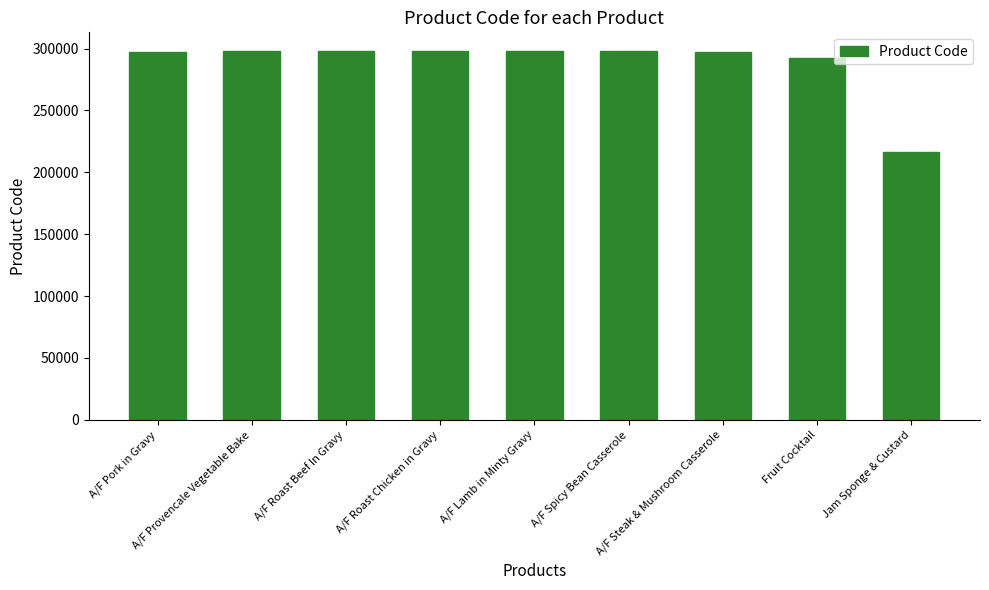

The value at A/F Roast Chicken in Gravy is 509327. True or false?

False